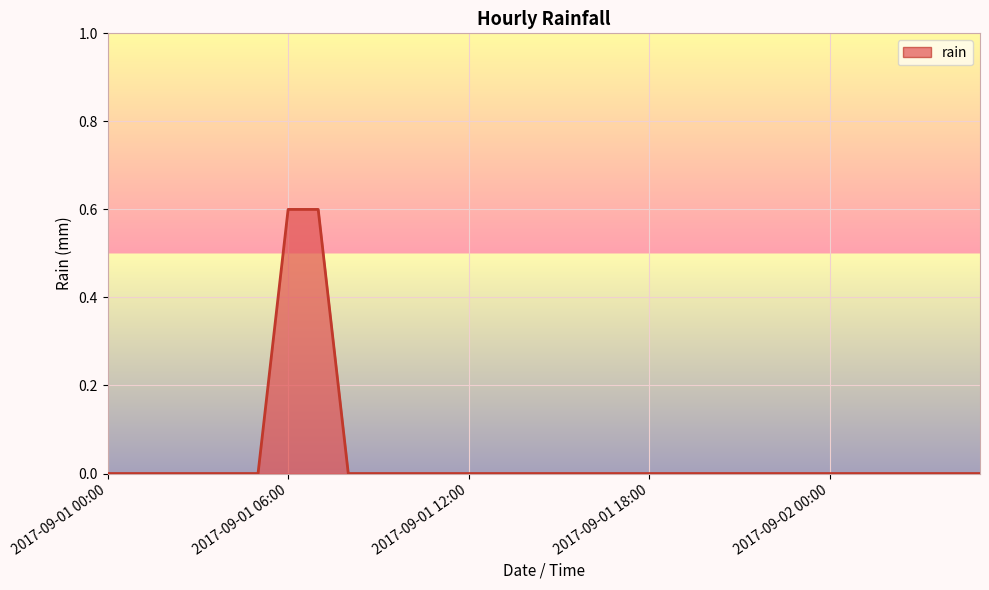

What is the difference between the maximum and minimum values?

0.6